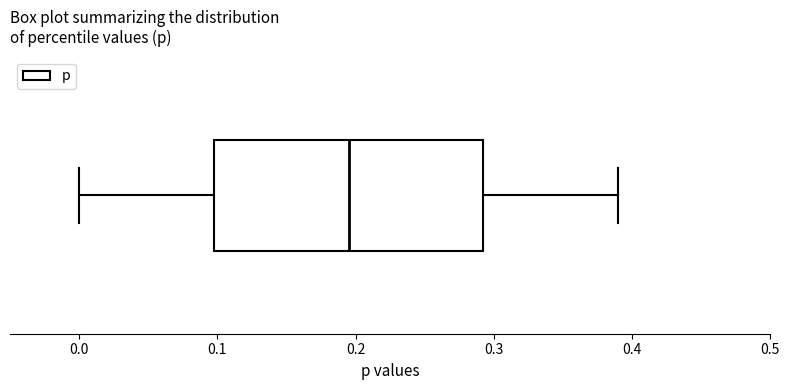

Transcribe this box plot: give where the median line is, the range the box spans, and where the two whiskers end, as read against the x-axis. The values are not printed on the chart, so give them approximately, as read against the axis.

median 0.20, box 0.10 to 0.29, whiskers 0.00 to 0.39